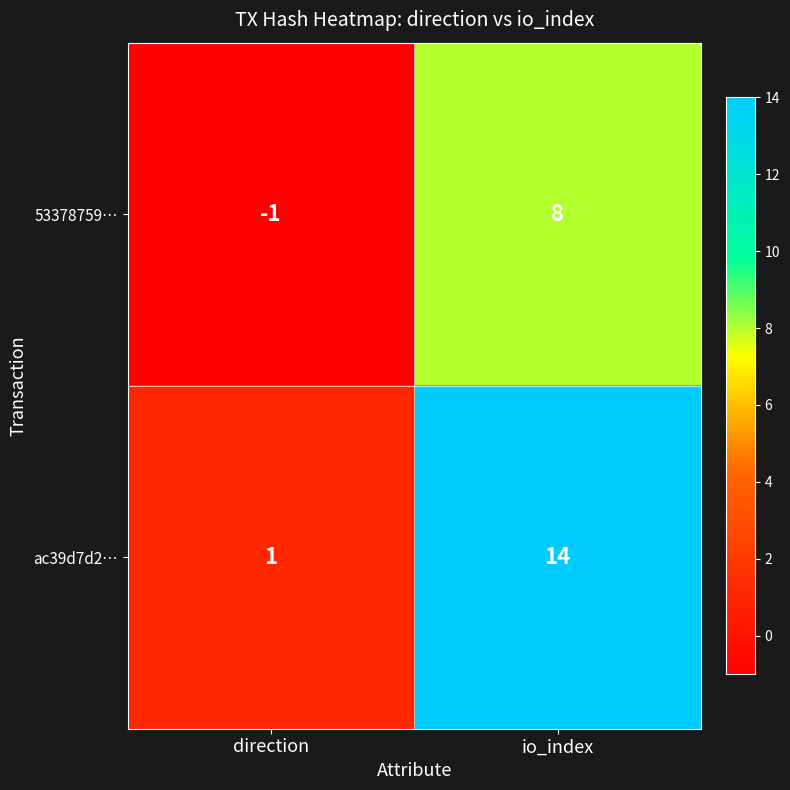

Which series has the largest range (max minus min)?

ac39d7d2…